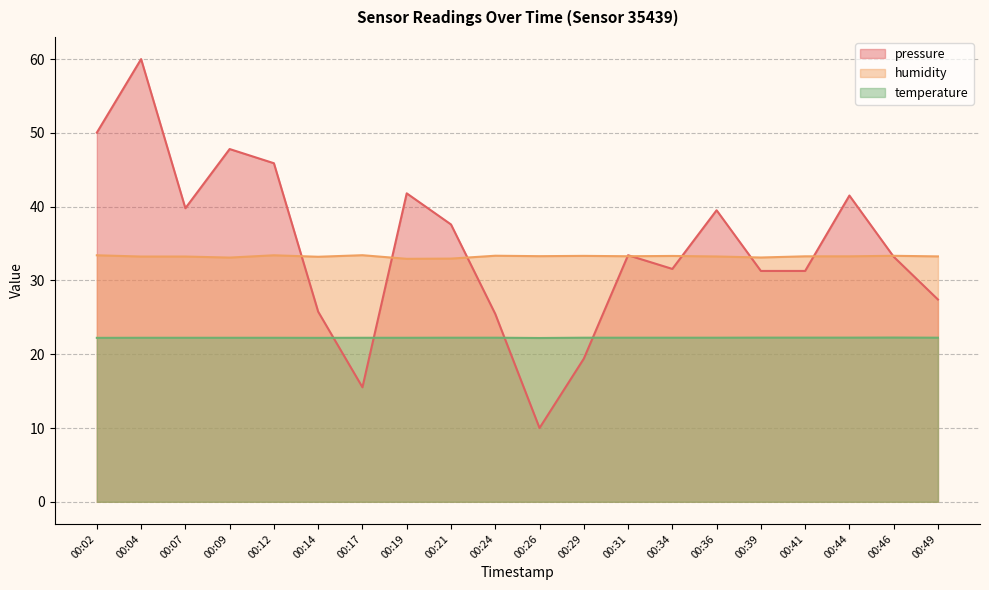

Where is the first local minimum for humidity?

00:09